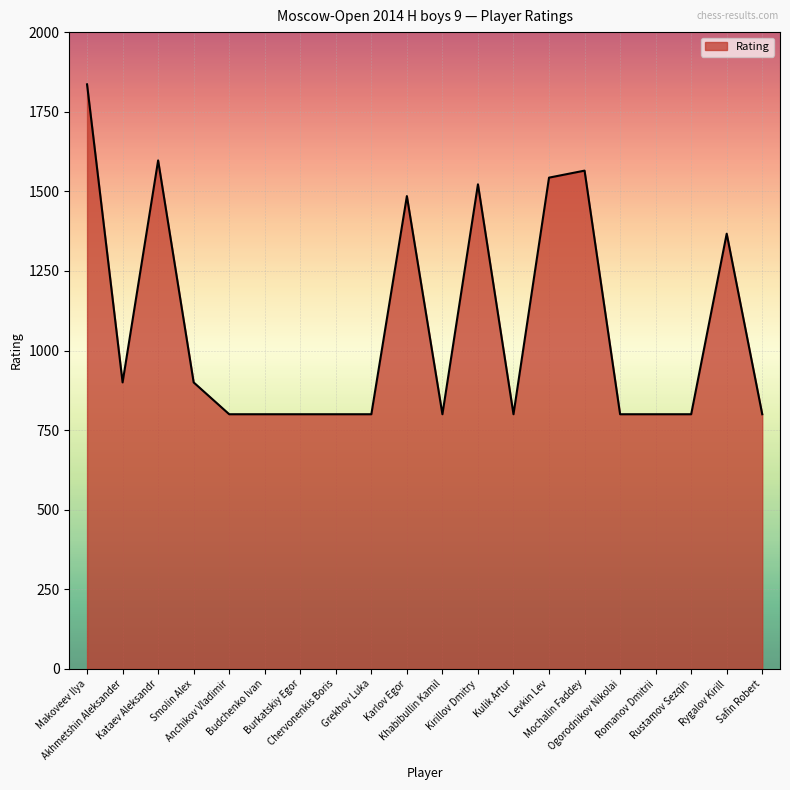

What is the minimum value shown in the chart?

800